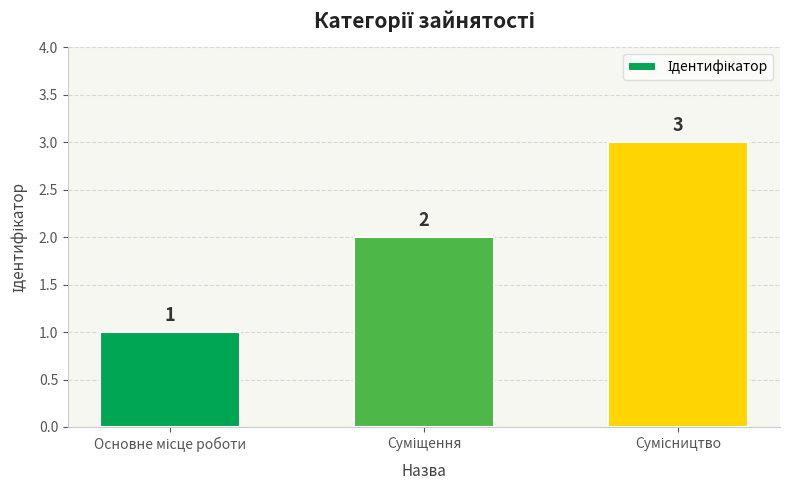

What is the sum of all values?

6